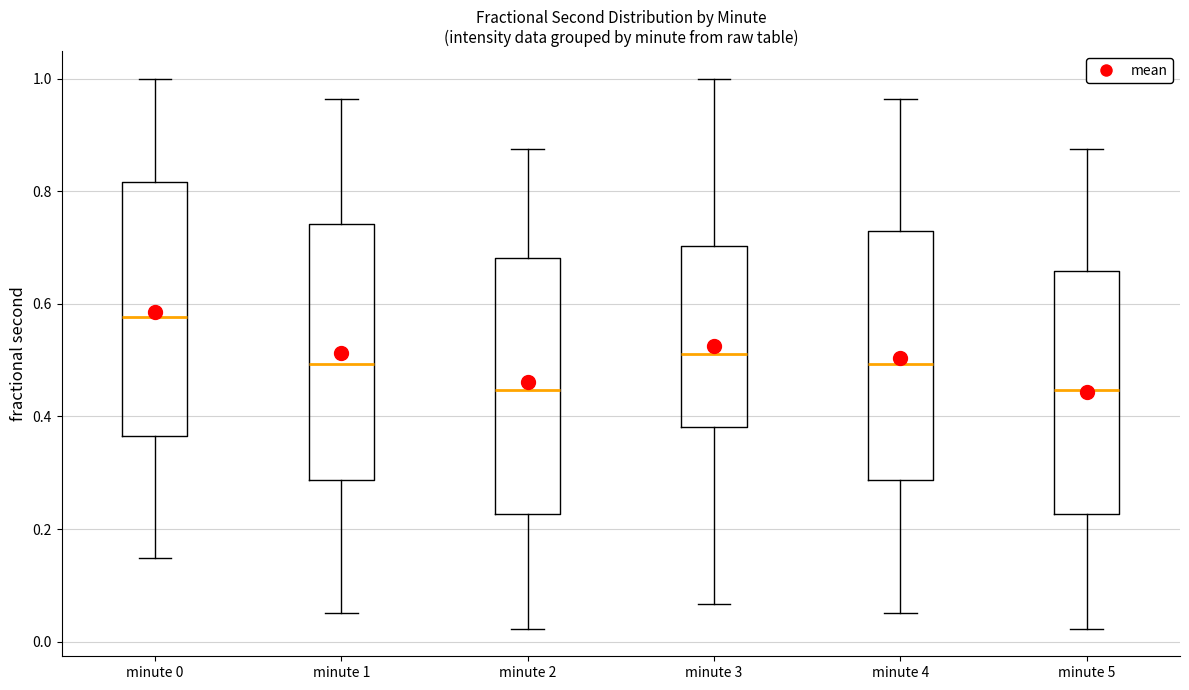

Reading left to right, read every box against the y-axis: the position of its median line, the range the box covers, and the ends of its whiskers. The values are not printed on the chart, so give them approximately, as read against the axis.

minute 0: median 0.58, box 0.36 to 0.82, whiskers 0.14 to 1.00
minute 1: median 0.50, box 0.28 to 0.74, whiskers 0.06 to 0.96
minute 2: median 0.44, box 0.22 to 0.68, whiskers 0.02 to 0.88
minute 3: median 0.52, box 0.38 to 0.70, whiskers 0.06 to 1.00
minute 4: median 0.50, box 0.28 to 0.72, whiskers 0.06 to 0.96
minute 5: median 0.44, box 0.22 to 0.66, whiskers 0.02 to 0.88